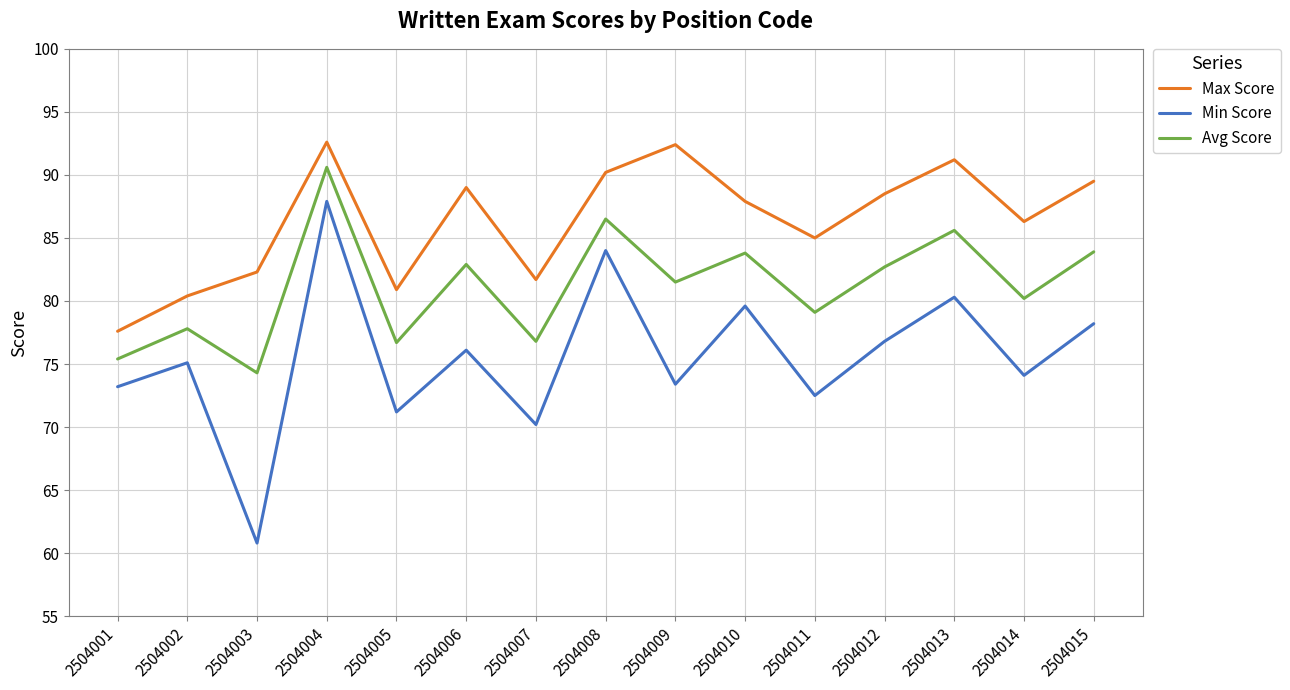

True or false: Min Score and Avg Score intersect in this chart.

False